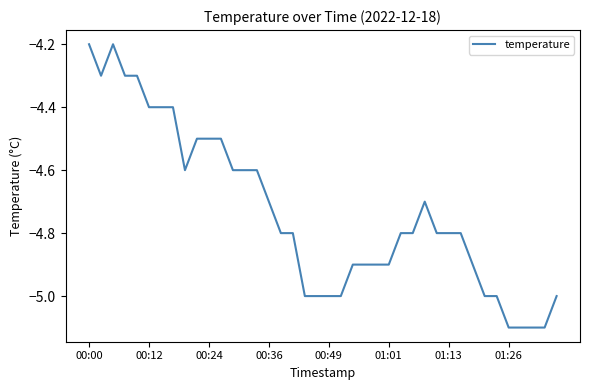

What is the average value?

-4.7